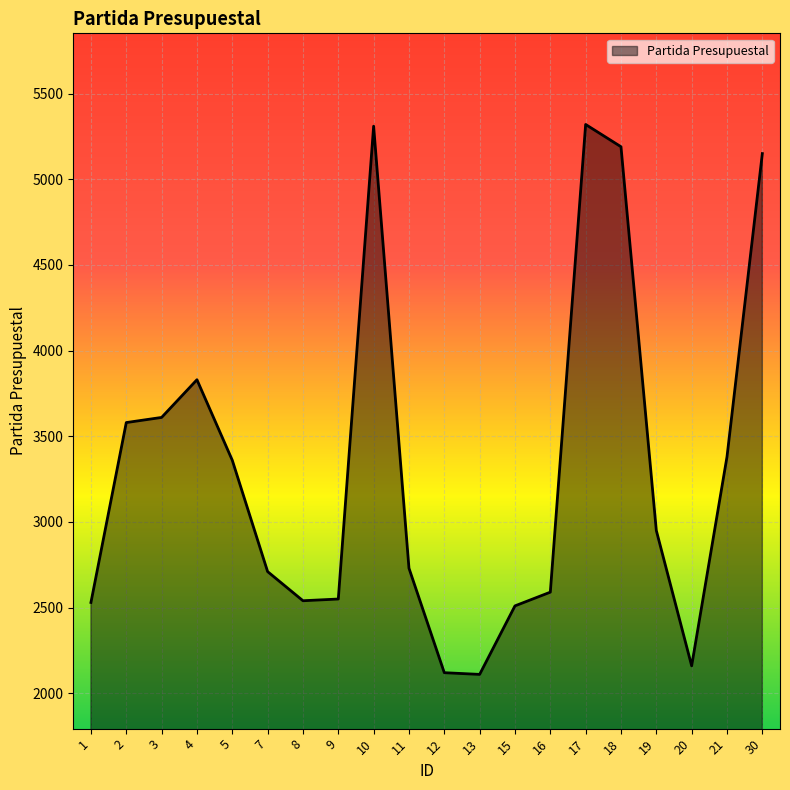

What is the difference between the values at 7 and 5?

650